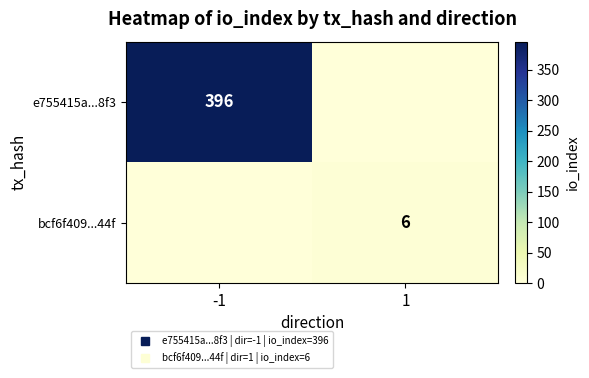

At 1, list the series in order from smallest to largest.

e755415a...8f3, bcf6f409...44f